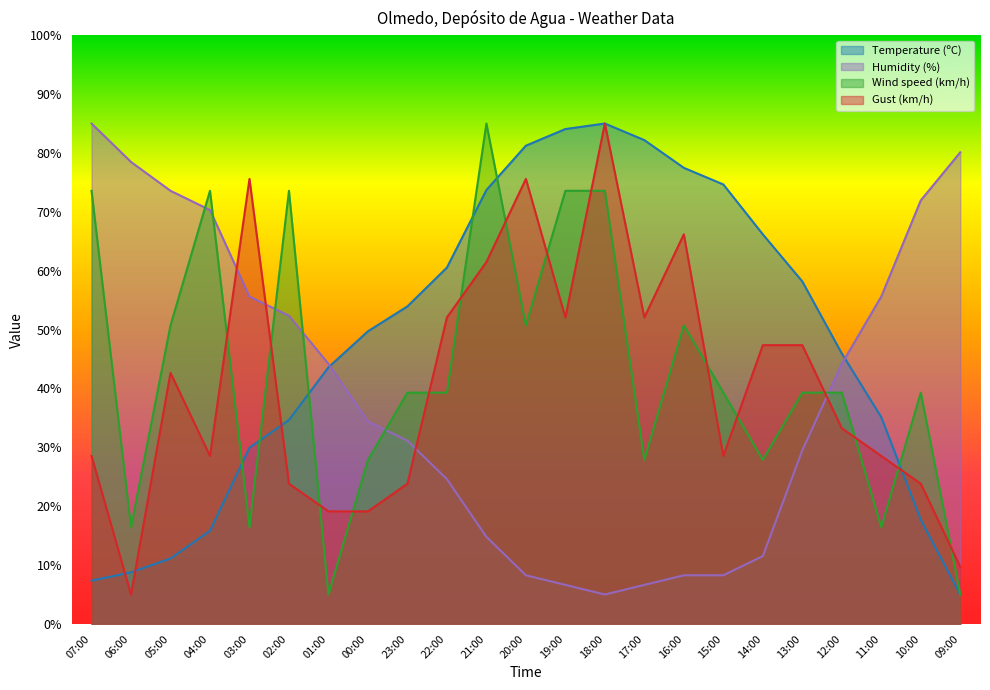

What is the spread (max minus min) of values at 12:00?

12.7